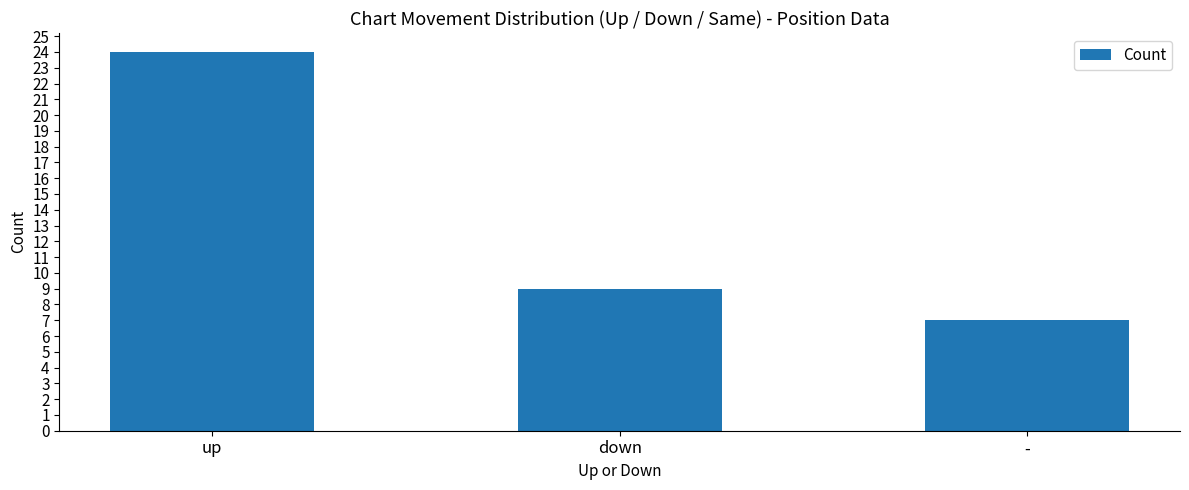

What position from the right is down?

2